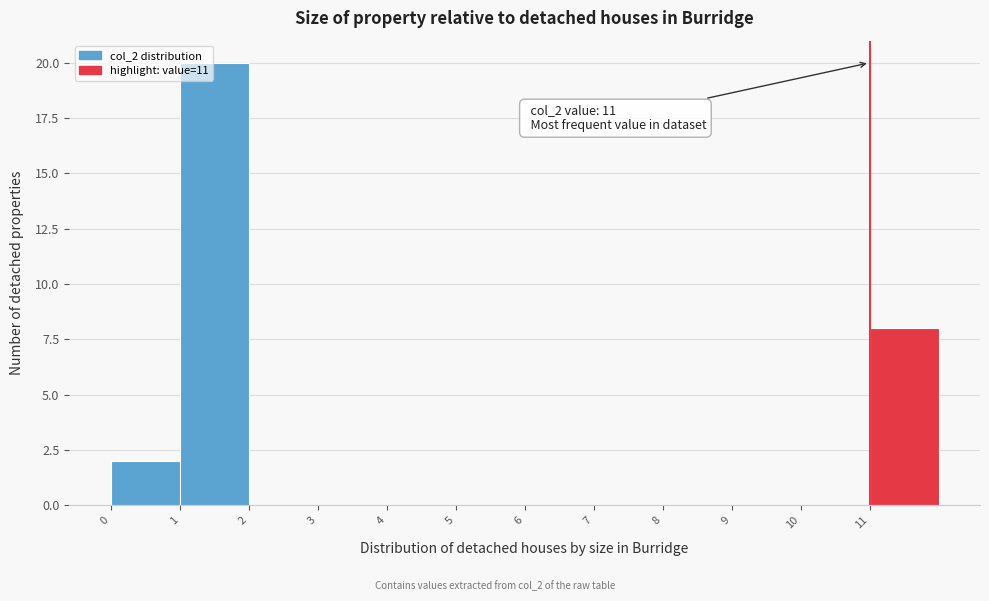

Which range on the x-axis has the tallest bar?

1 to 2